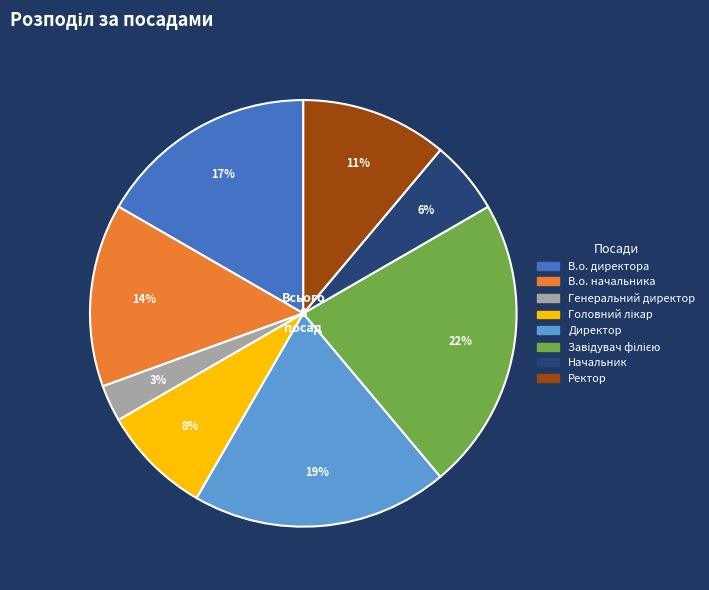

To the nearest percent, what is the combined percentage of В.о. директора and Ректор?

28%